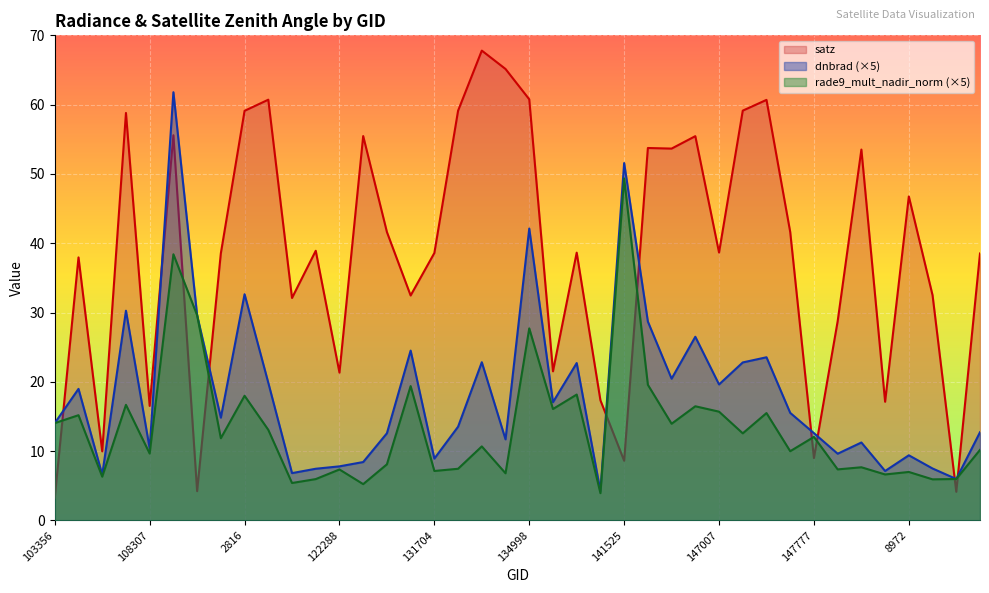

What is the total value across all series at 150147?

61.4